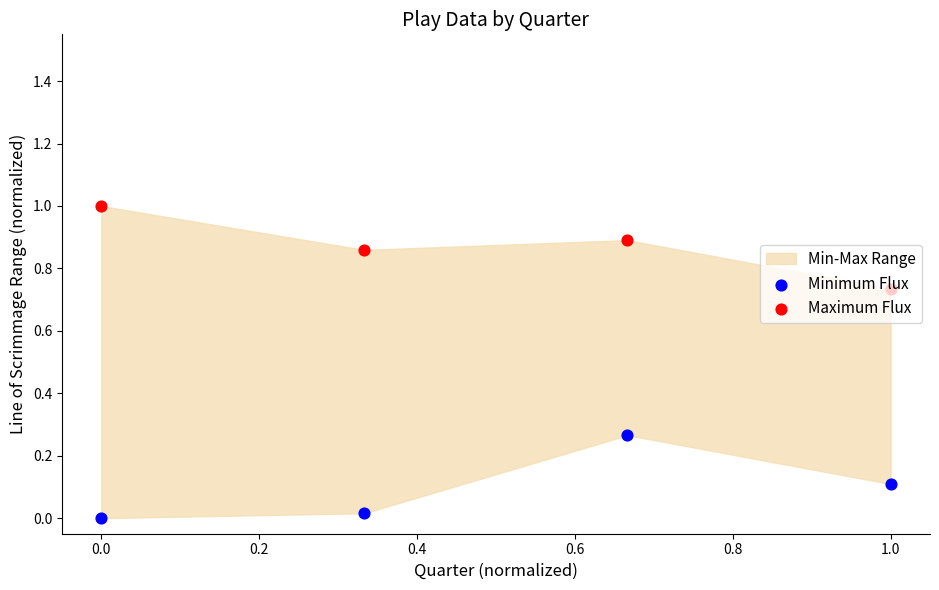

Which series has the widest spread of Y values?

Minimum Flux